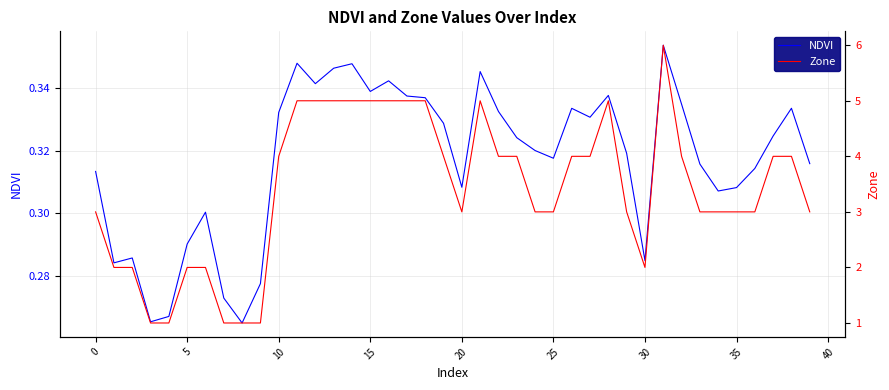

Which series has the largest total across all categories?

Zone